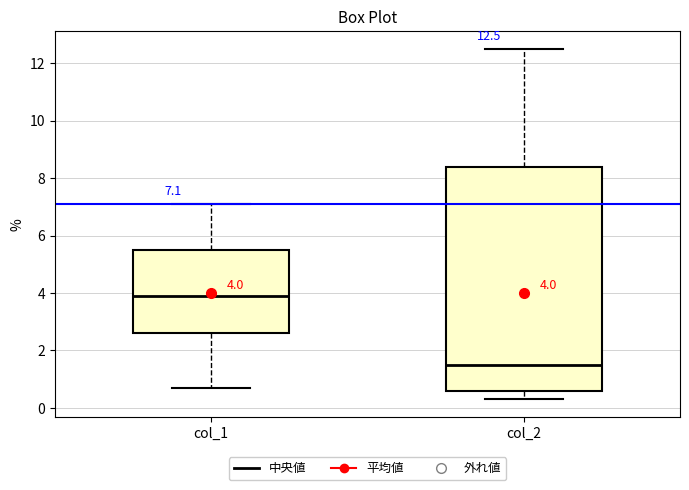

Which box is the tallest, from its lower edge to its upper edge?

col_2